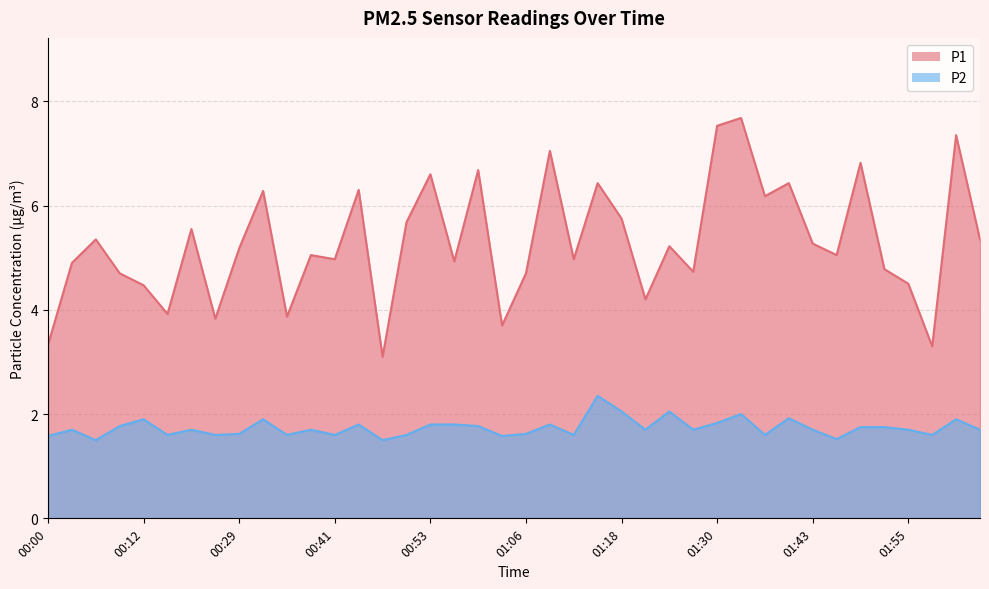

What is the difference between the maximum and minimum values in the P1 series?

4.6